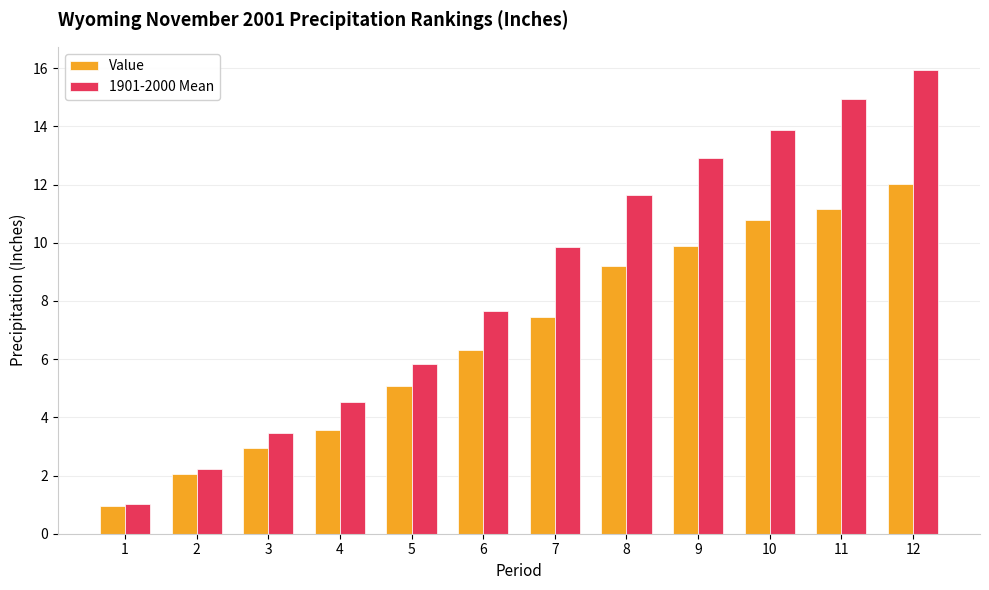

How many distinct data groups are displayed?

2